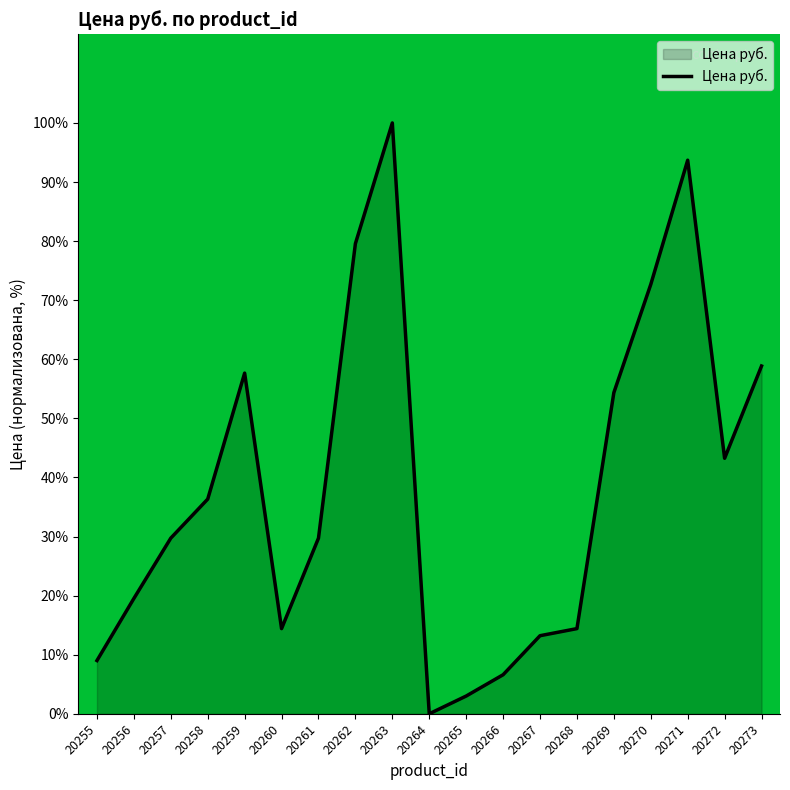

What is the average value?

38.7